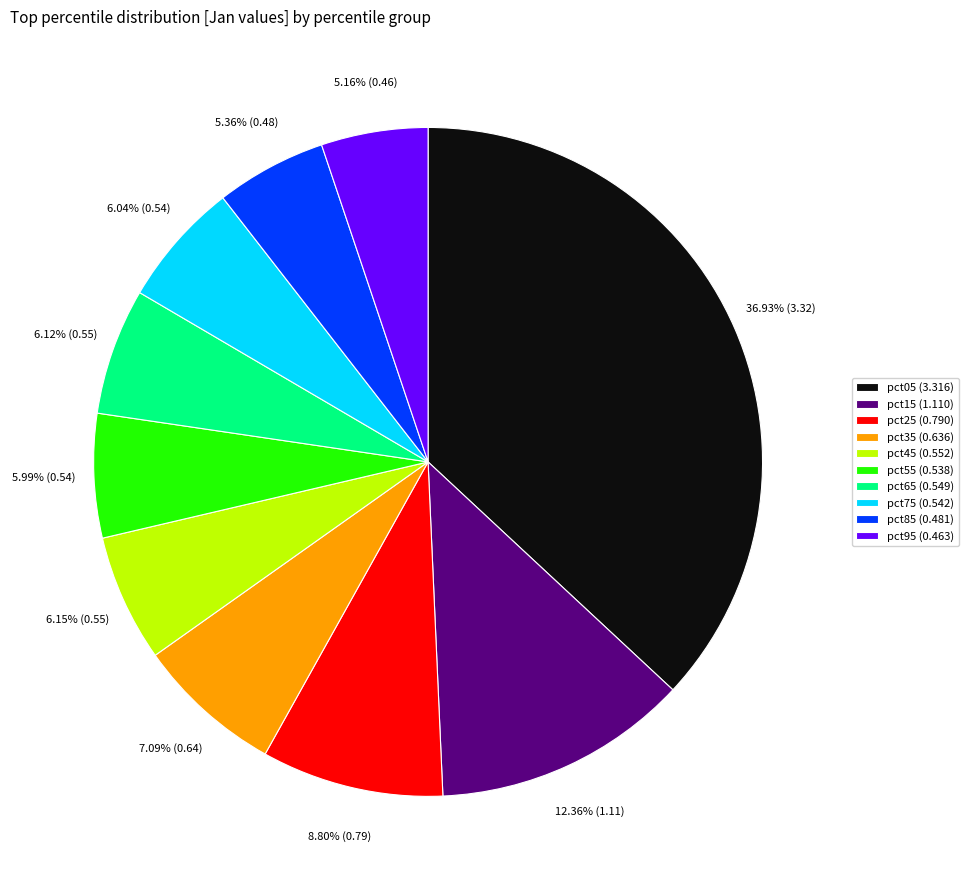

What percentage do pct65 and pct35 together represent?

13.2%